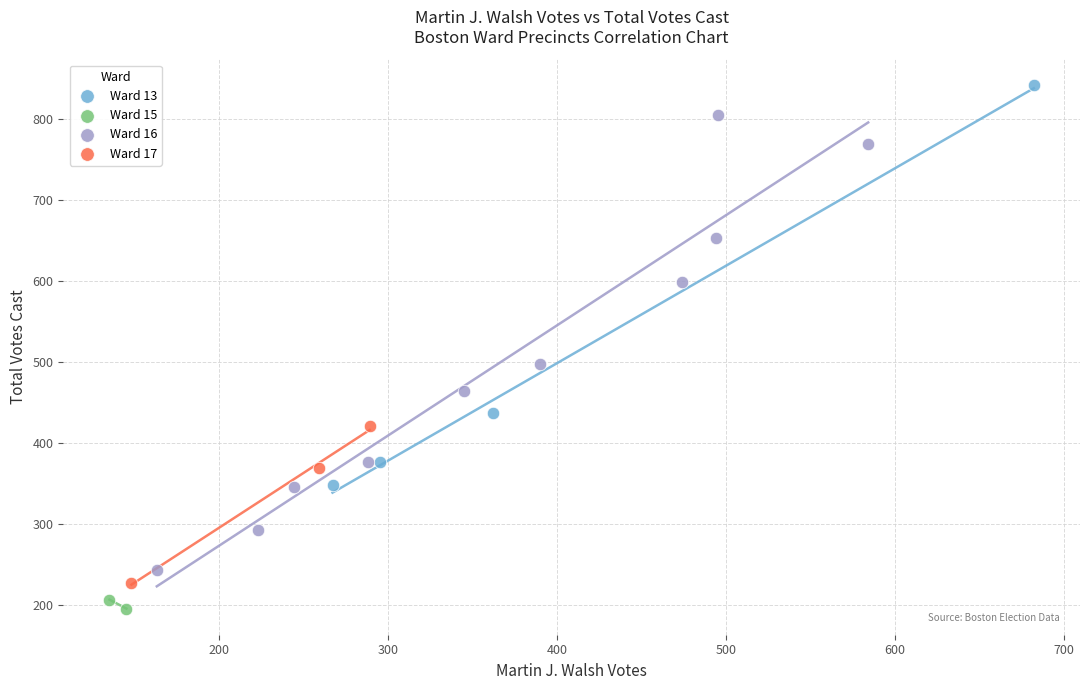

What are all the series names shown in the legend?

Ward 13, Ward 15, Ward 16, Ward 17